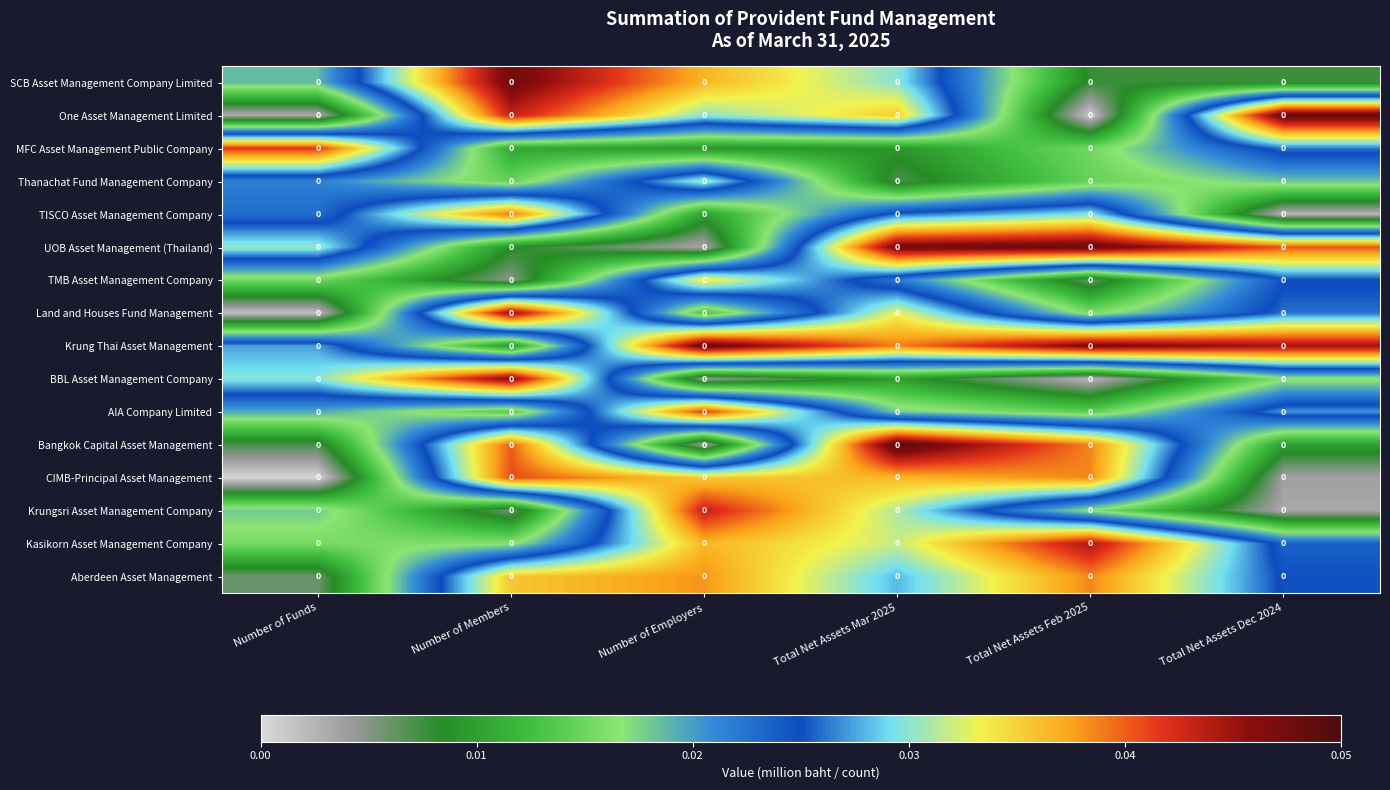

The value of MFC Asset Management Public Company at Number of Employers is 0.0. True or false?

True